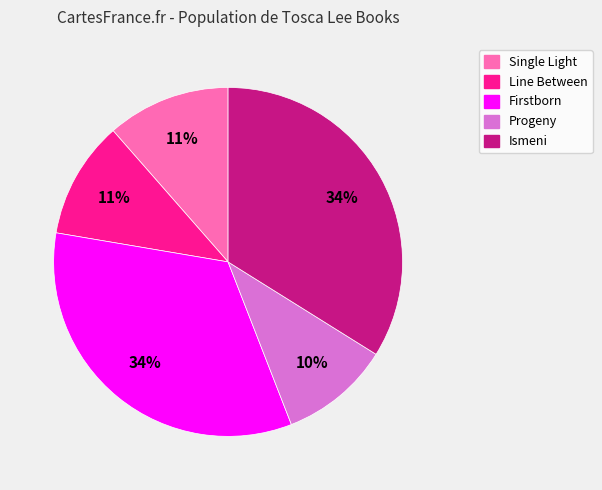

Does Ismeni represent more than half of the total?

No